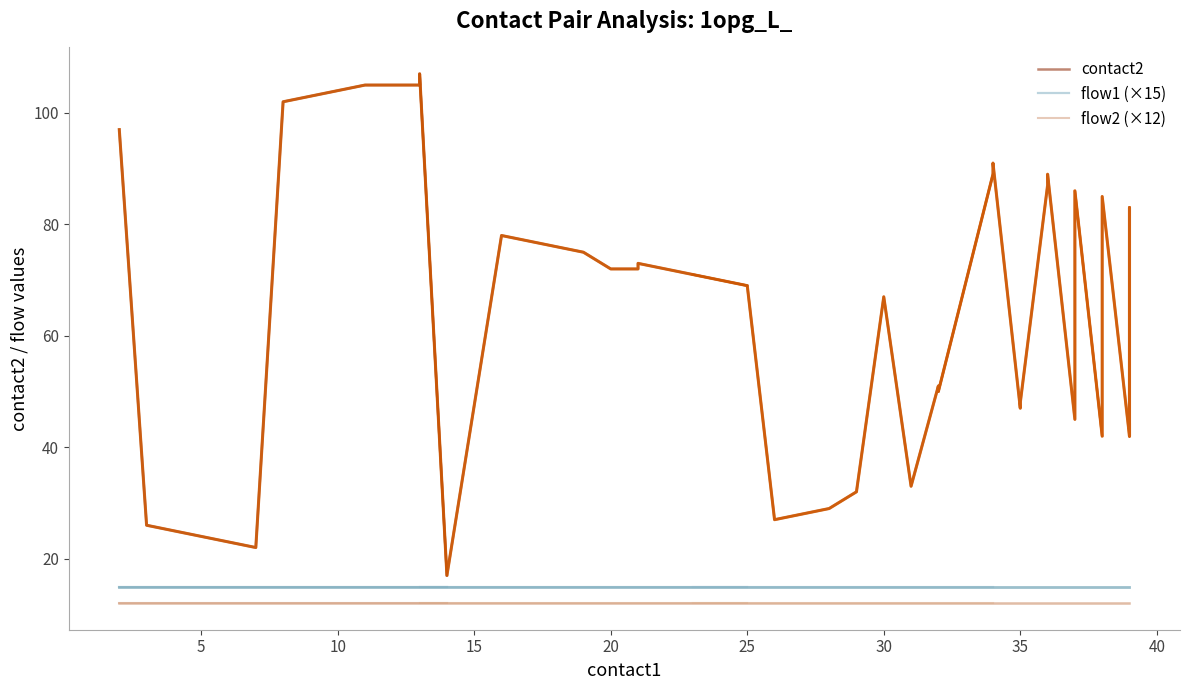

What is the lowest value of the flow1 (×15) series?

15